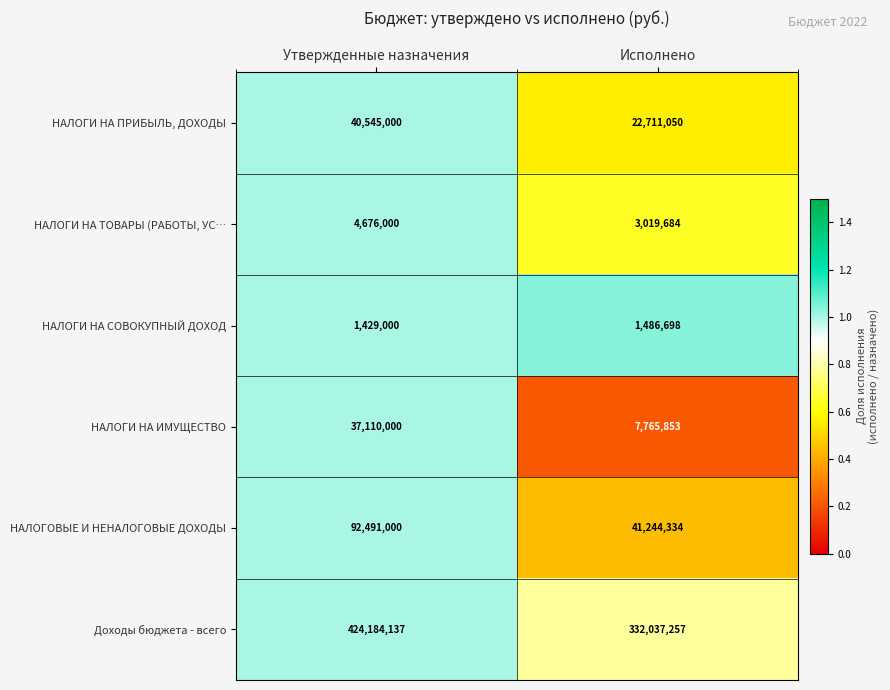

Is it true that НАЛОГИ НА ТОВАРЫ (РАБОТЫ, УС… equals 1409678 at Утвержденные назначения?

False